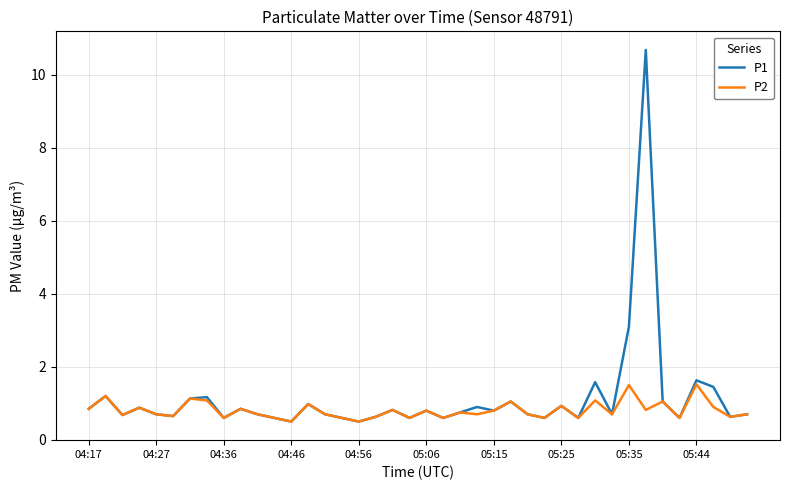

What is the average value of the P1 series?

1.1